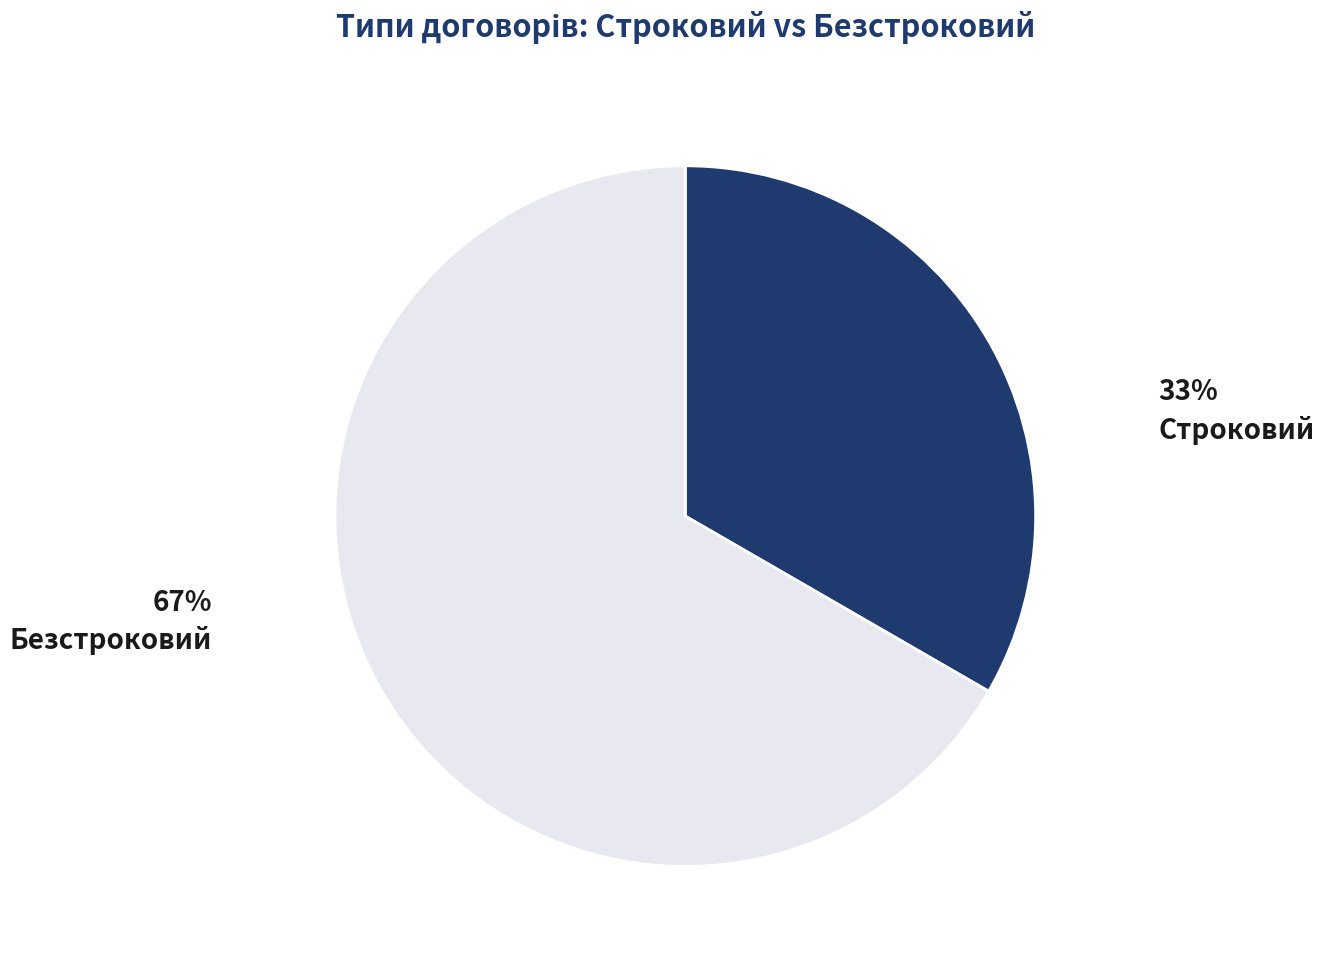

What is the largest slice in the pie chart?

Безстроковий